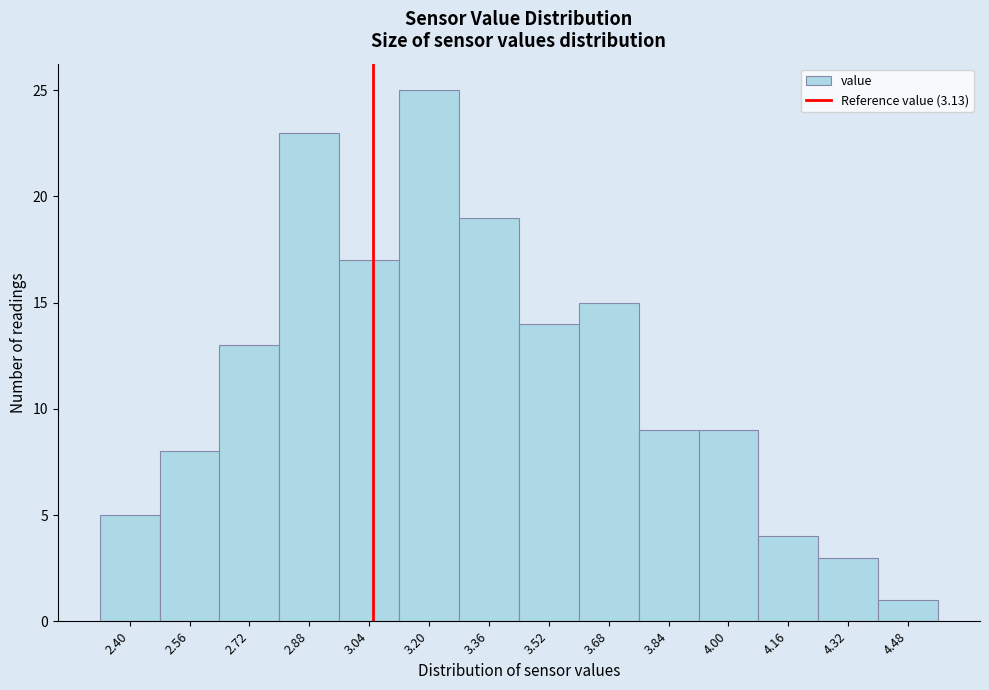

Reading right to left, what are all the values shown in this chart?

1	3	4	9	9	15	14	19	25	17	23	13	8	5